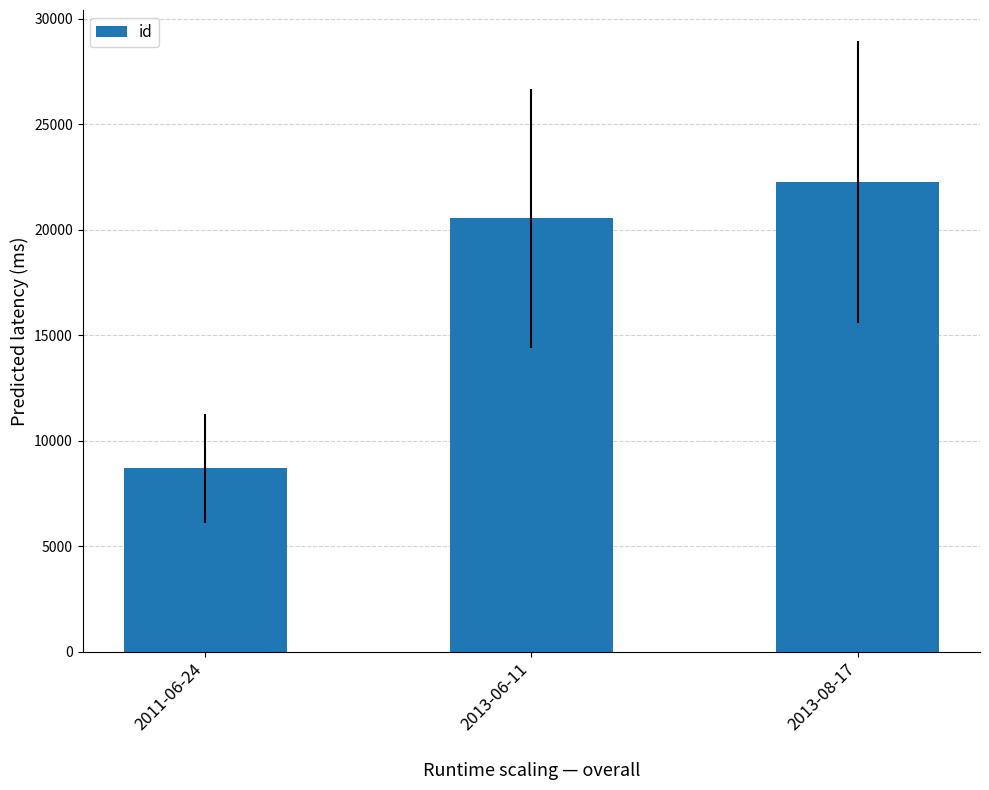

The chart shows a value of 31682 at 2013-06-11. True or false?

False